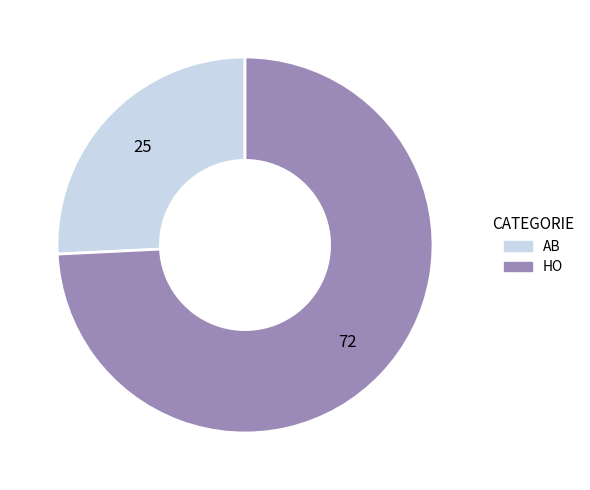

Do AB and HO together represent more than half of the pie?

Yes